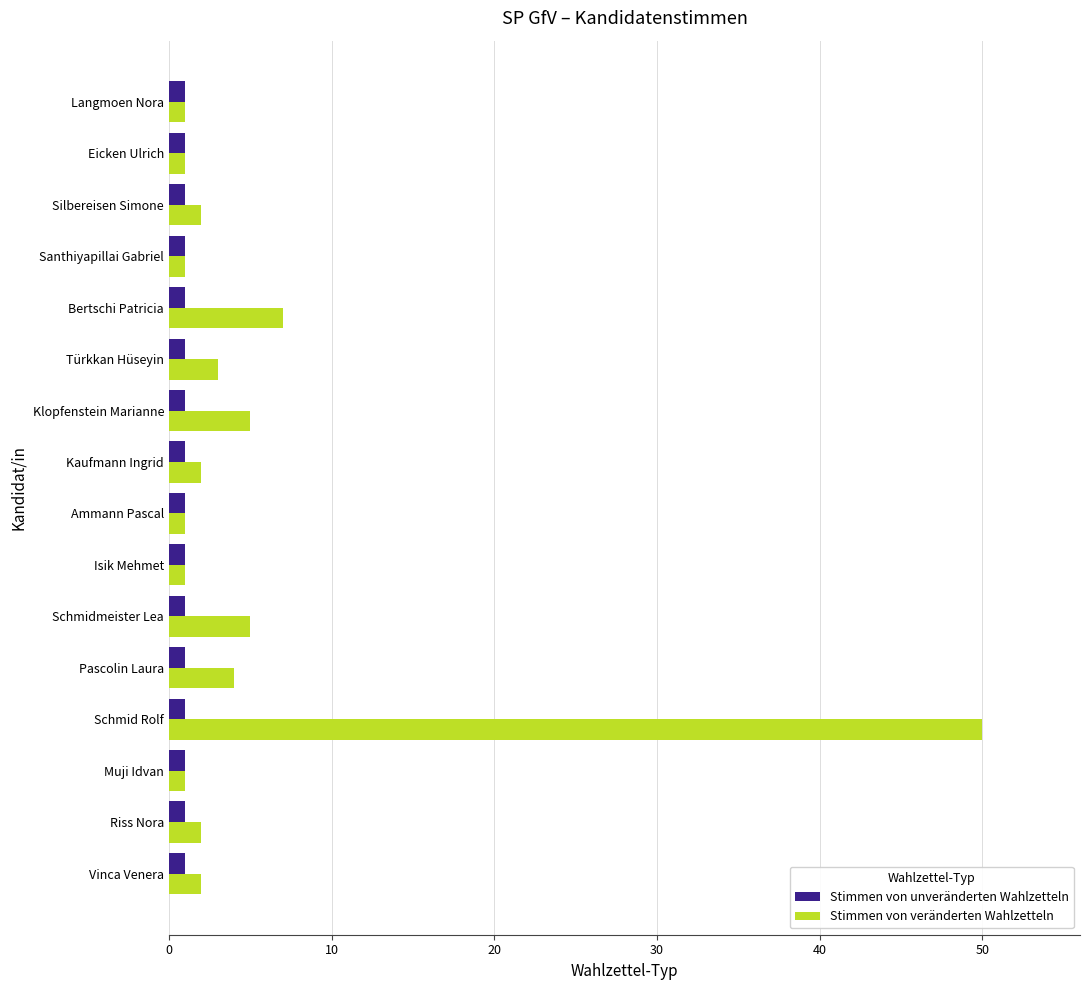

What is the difference between the second highest and minimum values in the Stimmen von veränderten Wahlzetteln series?

6